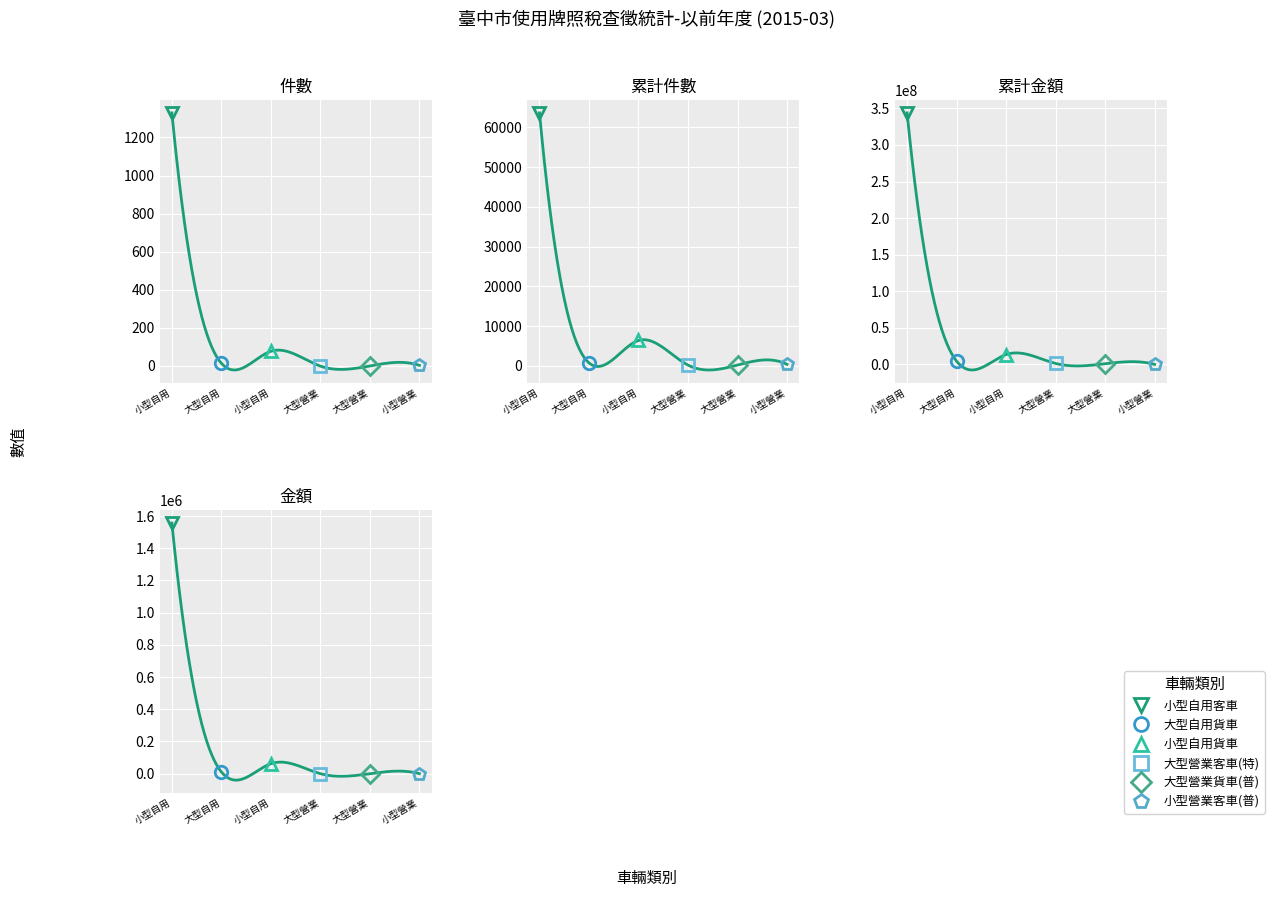

Between 累計金額 and 金額, which is larger?

累計金額